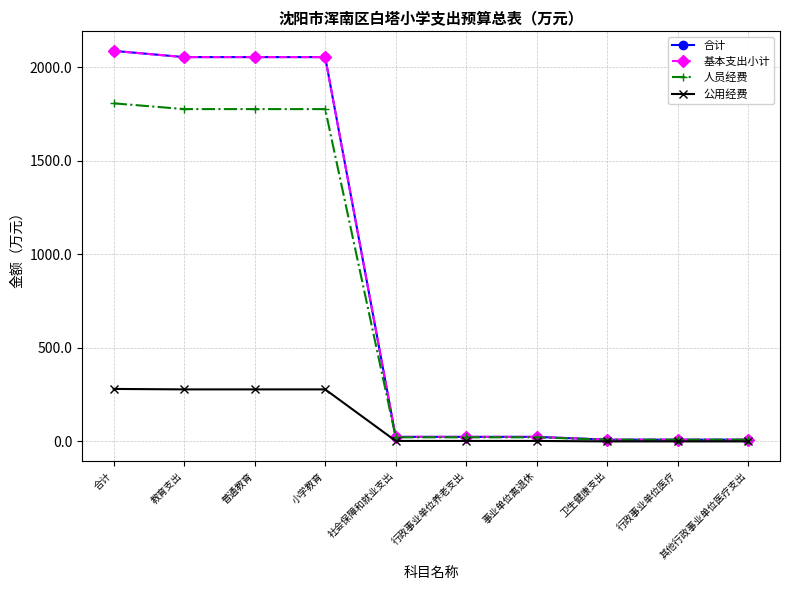

Is it true that 合计 equals 24.3 at 社会保障和就业支出?

True